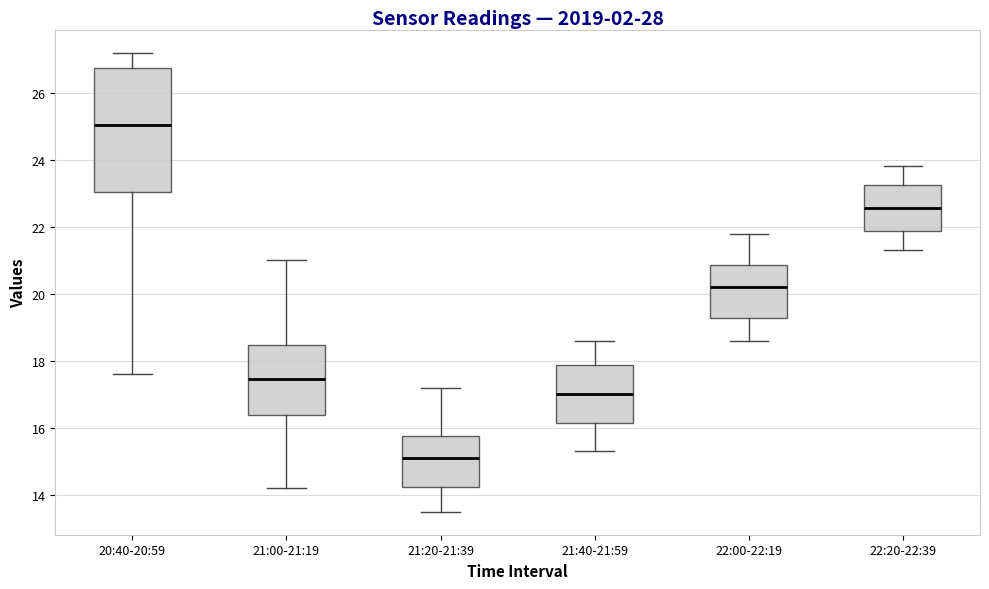

Reading left to right, transcribe this box plot: for each box, give where its median line is, the range the box spans, and where its two whiskers end, as read against the y-axis. The values are not printed on the chart, so give them approximately, as read against the axis.

20:40-20:59: median 25.0, box 23.0 to 26.8, whiskers 17.6 to 27.2
21:00-21:19: median 17.4, box 16.4 to 18.4, whiskers 14.2 to 21.0
21:20-21:39: median 15.2, box 14.2 to 15.8, whiskers 13.6 to 17.2
21:40-21:59: median 17.0, box 16.2 to 17.8, whiskers 15.4 to 18.6
22:00-22:19: median 20.2, box 19.2 to 20.8, whiskers 18.6 to 21.8
22:20-22:39: median 22.6, box 21.8 to 23.2, whiskers 21.4 to 23.8